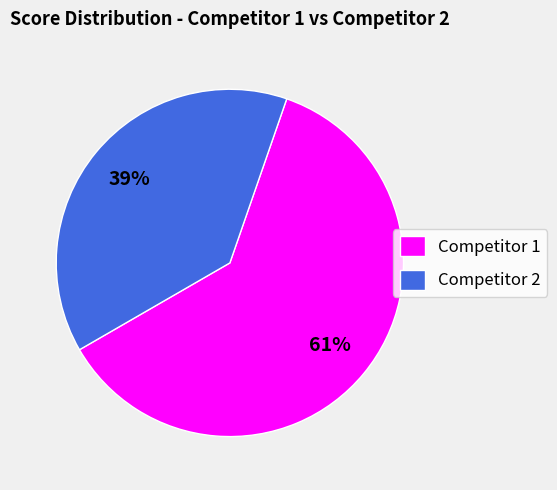

Which slice is the largest?

Competitor 1